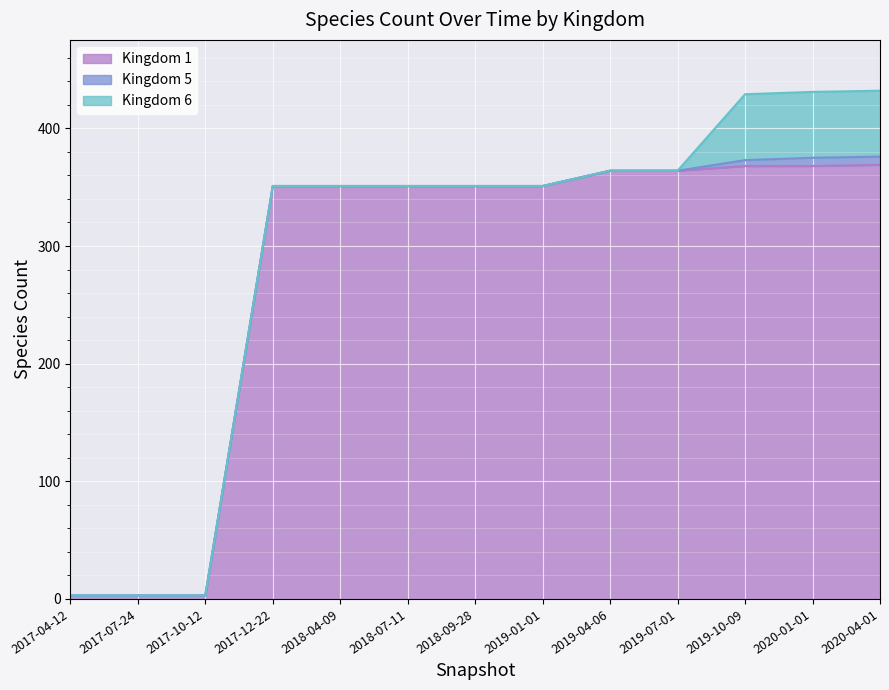

Read the Kingdom 6 value at 2019-10-09, to the nearest 5.

55